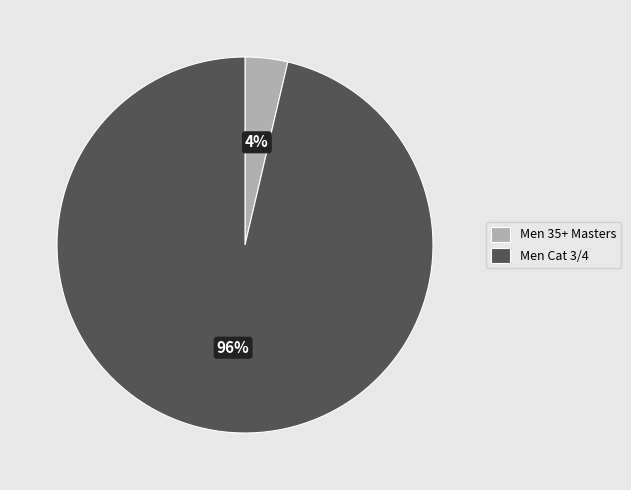

To the nearest percent, what is the combined percentage of Men Cat 3/4 and Men 35+ Masters?

100%